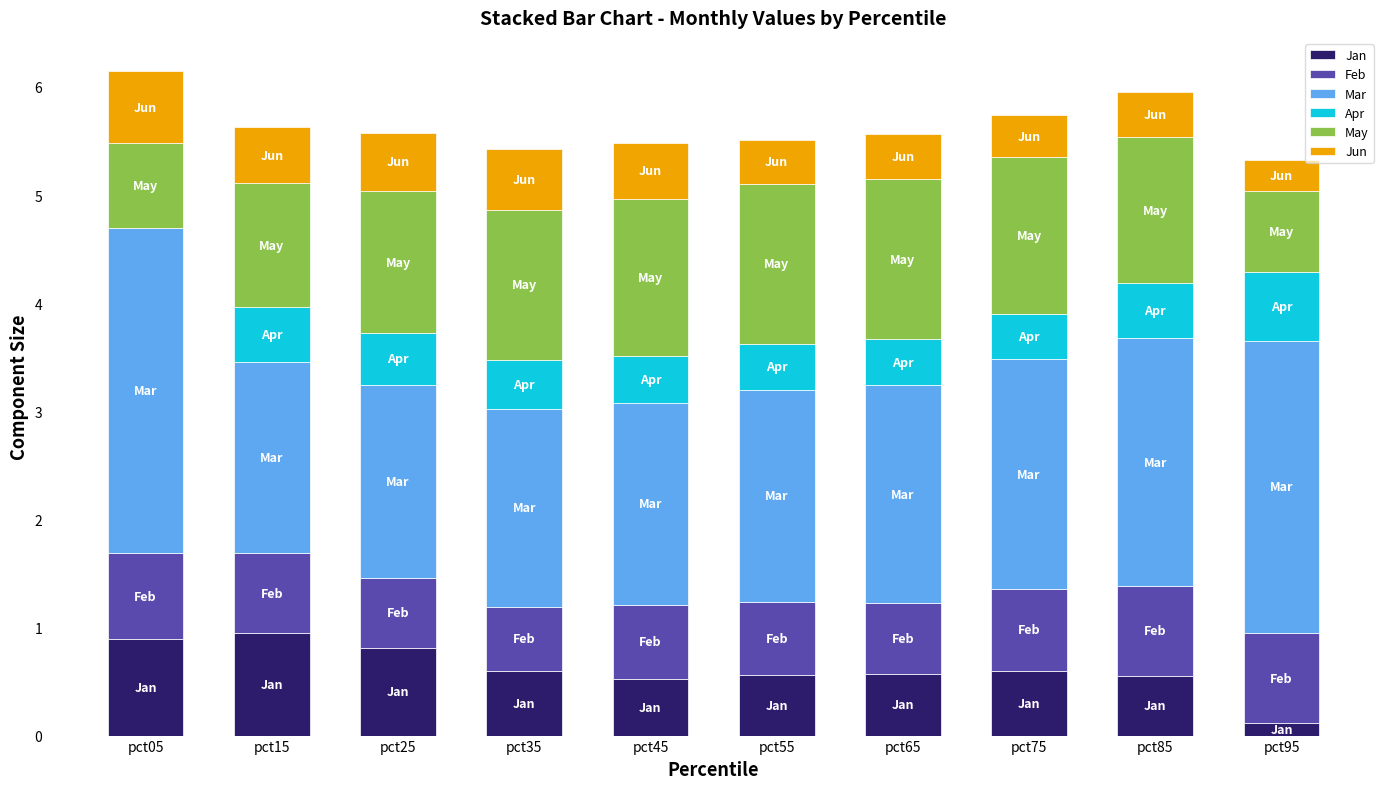

True or false: Jan has a value of 0.3 at pct45.

False